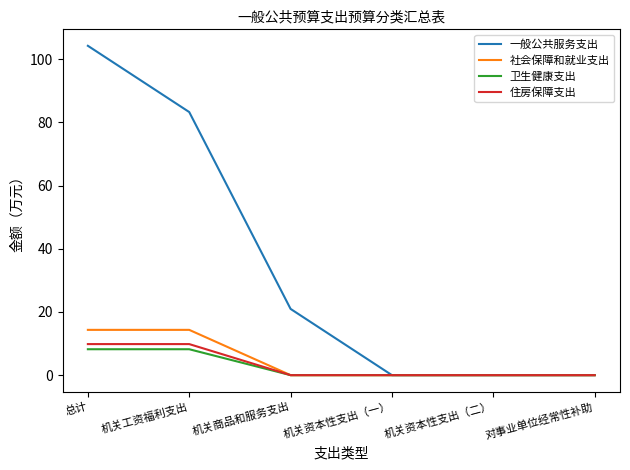

What is the difference between the highest and lowest values at 总计?

96.0